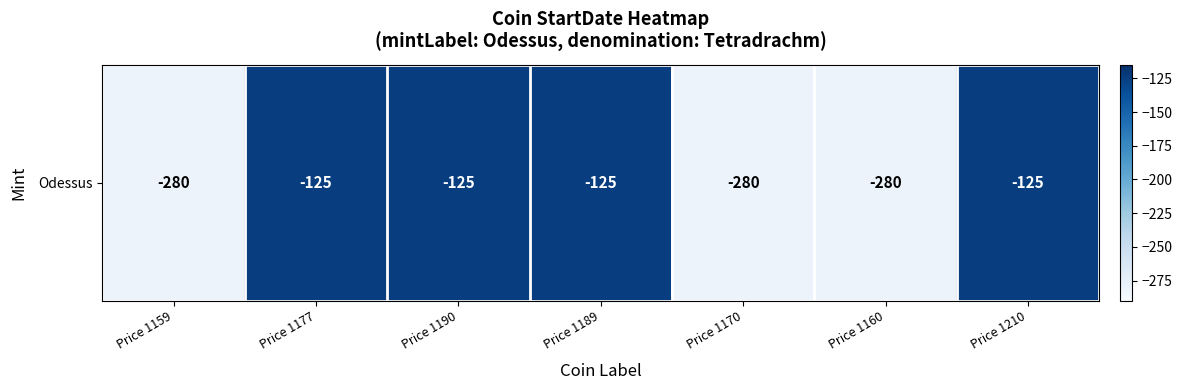

List the labels in order of value, smallest first.

Price 1159, Price 1170, Price 1160, Price 1177, Price 1190, Price 1189, Price 1210